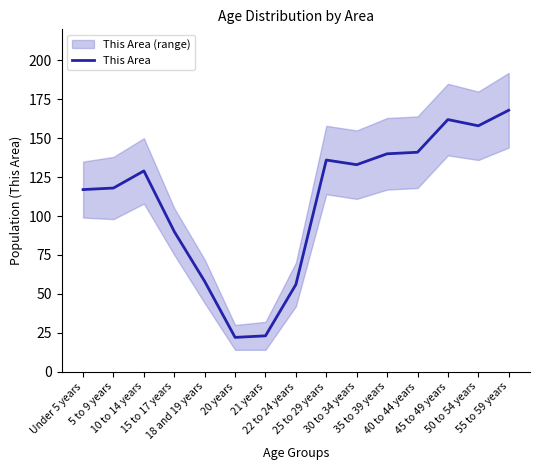

Reading right to left, extract all data points from this chart.

55 to 59 years=168	50 to 54 years=158	45 to 49 years=162	40 to 44 years=141	35 to 39 years=140	30 to 34 years=133	25 to 29 years=136	22 to 24 years=56	21 years=23	20 years=22	18 and 19 years=58	15 to 17 years=90	10 to 14 years=129	5 to 9 years=118	Under 5 years=117